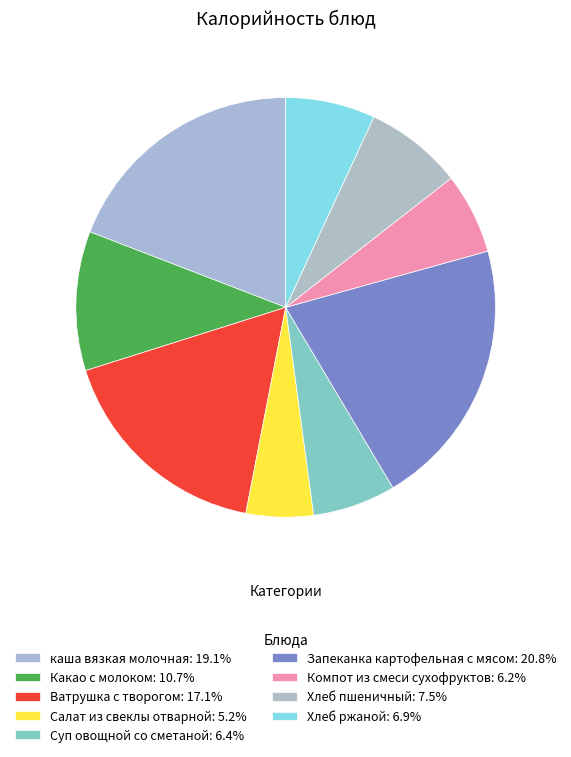

Combined, what portion of the pie is Хлеб пшеничный and Какао с молоком?

18.3%